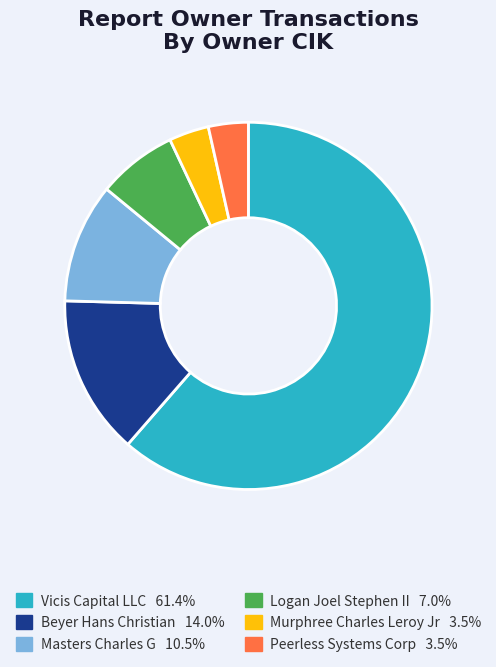

Does Beyer Hans Christian 14.0% represent more than half of the total?

No